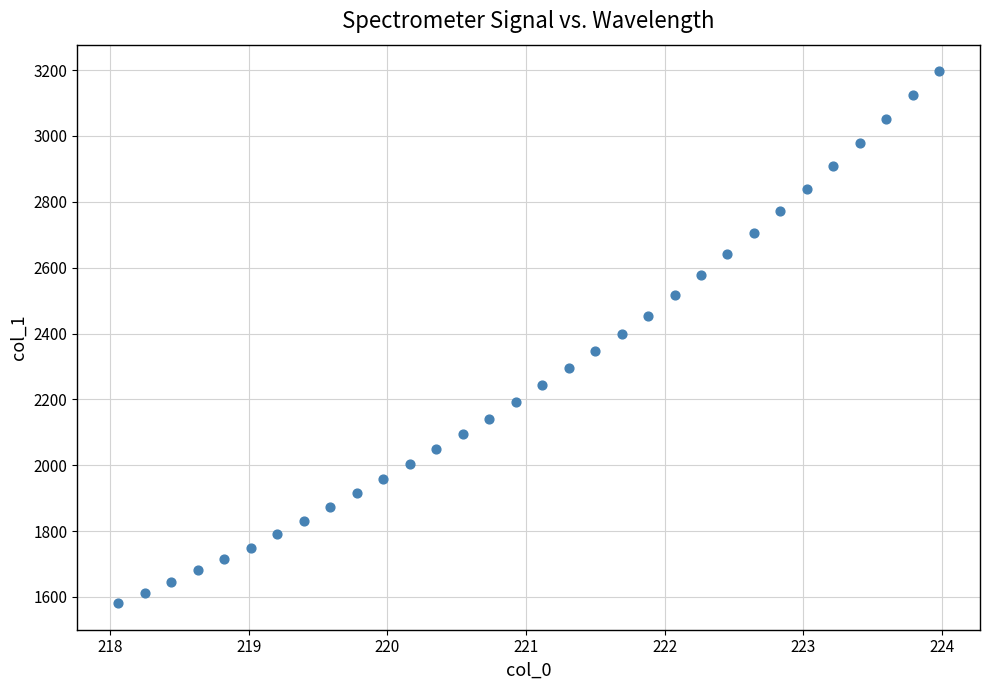

What is the range of Y values (max minus min)?

1615.3